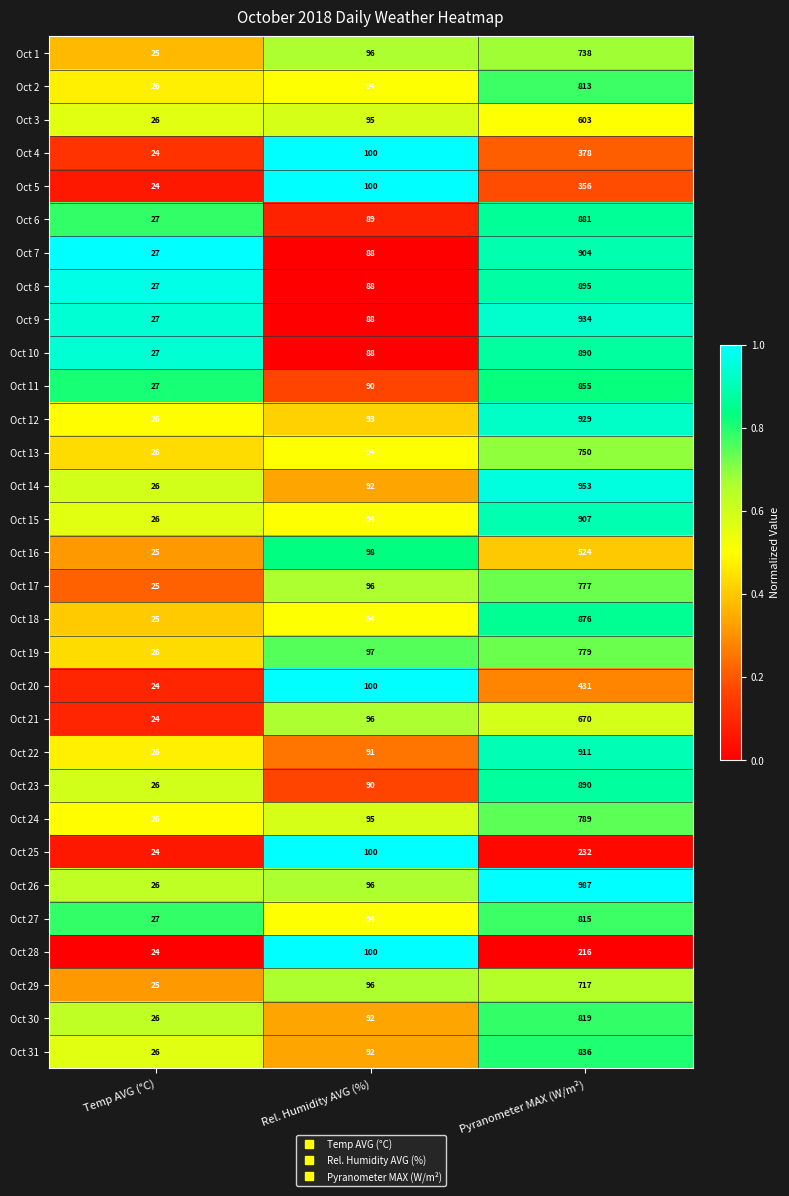

List the labels in order of Oct 31 value, smallest first.

Temp AVG (°C), Rel. Humidity AVG (%), Pyranometer MAX (W/m²)